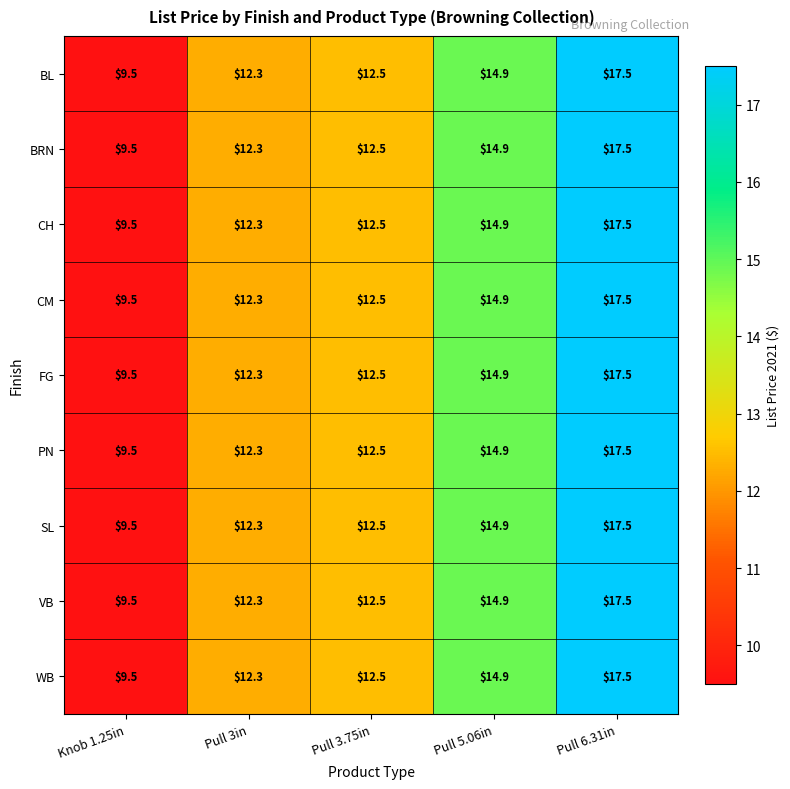

What is the sum of all FG values?

66.7